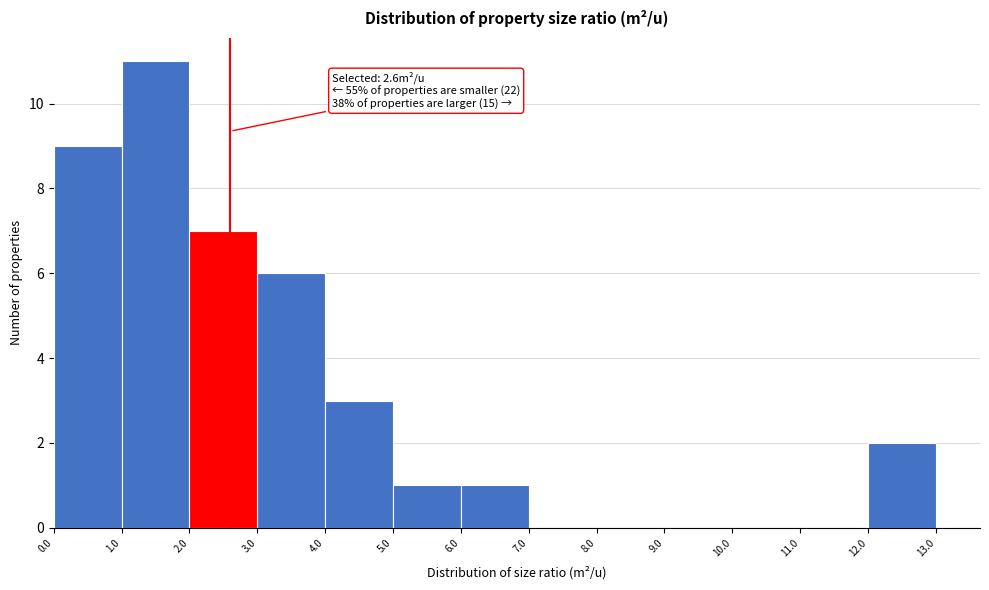

Which range on the x-axis has the tallest bar?

1.0 to 2.0